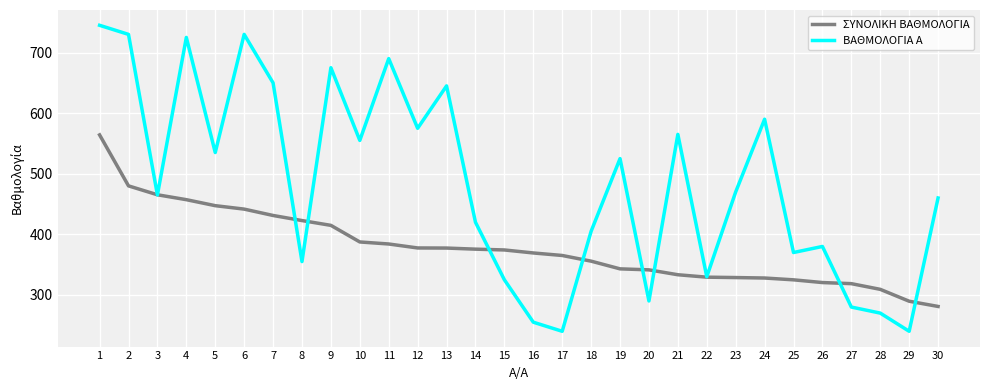

True or false: ΣΥΝΟΛΙΚΗ ΒΑΘΜΟΛΟΓΙΑ has a value of 538.0 at 22.

False